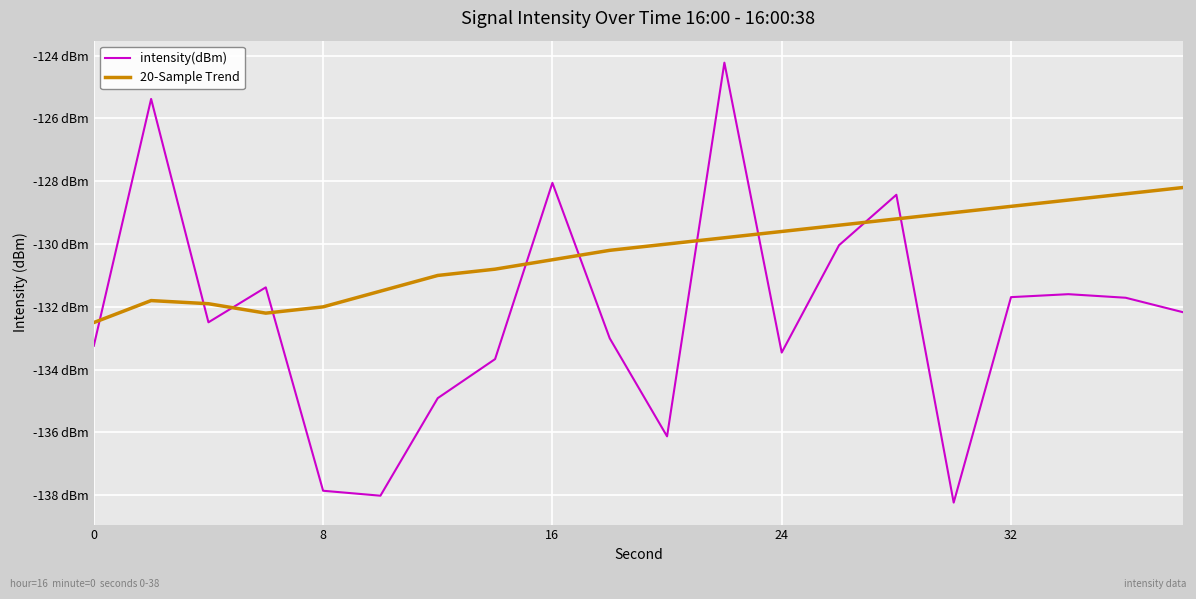

How many interior local peaks does the intensity(dBm) series have?

6